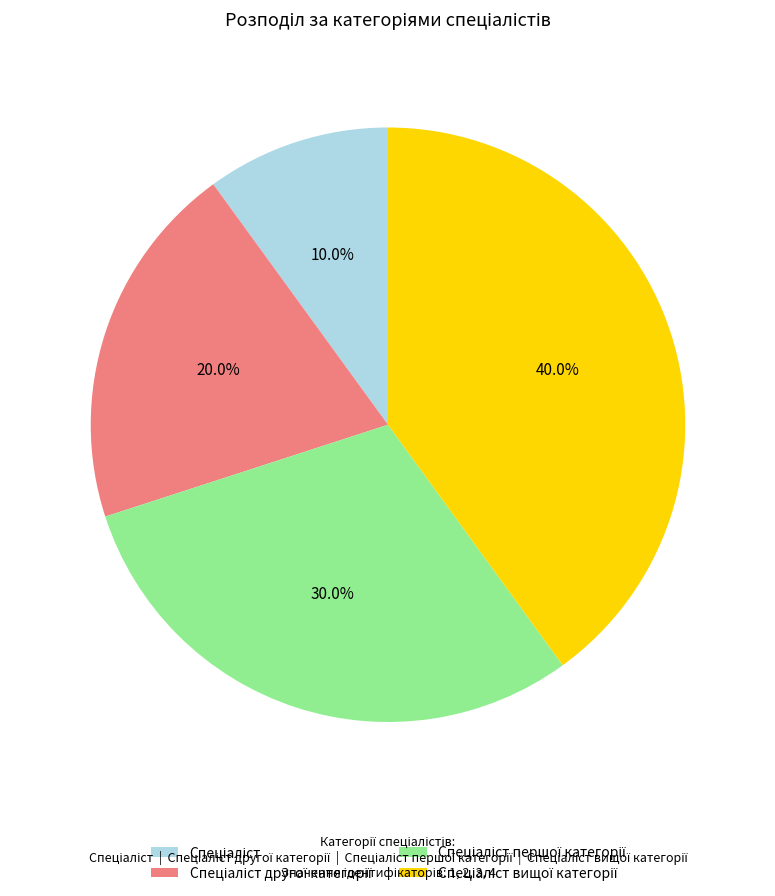

To the nearest percent, what is the difference between the largest and smallest slice percentages?

30%